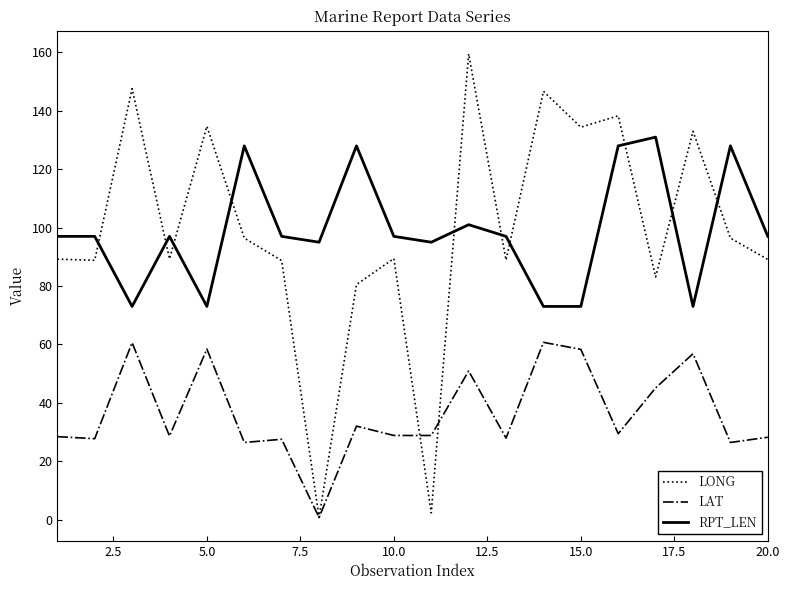

List the series in order of their peak value, lowest first.

LAT, RPT_LEN, LONG